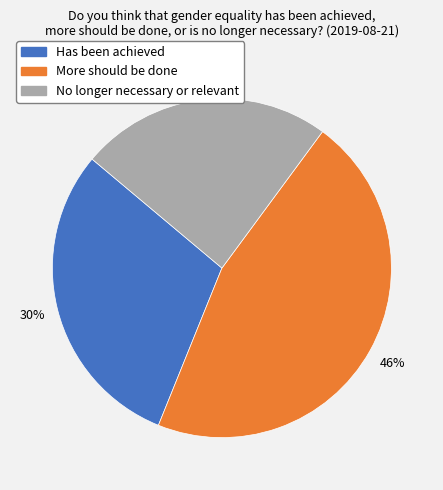

To the nearest percent, what portion does More should be done represent?

46%